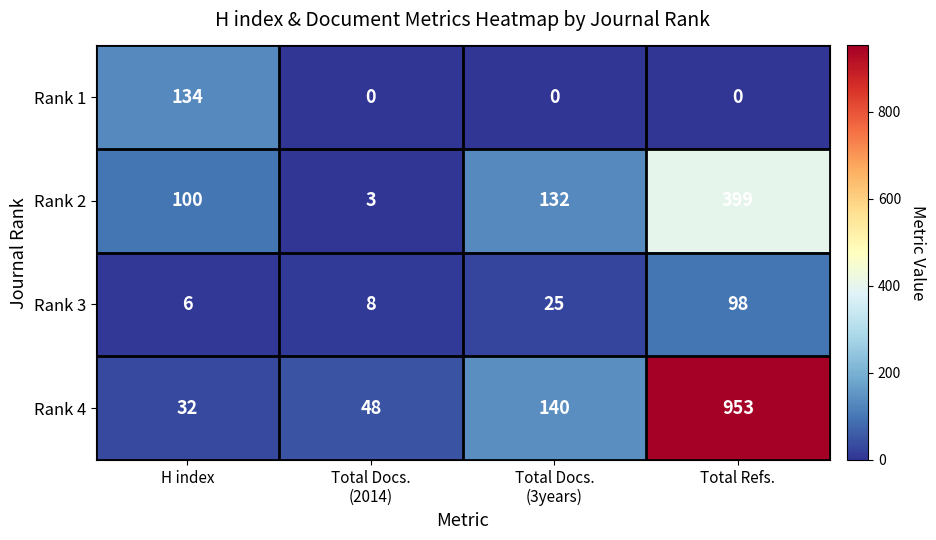

What is the difference between the highest and lowest values at Total Docs.
(3years)?

140